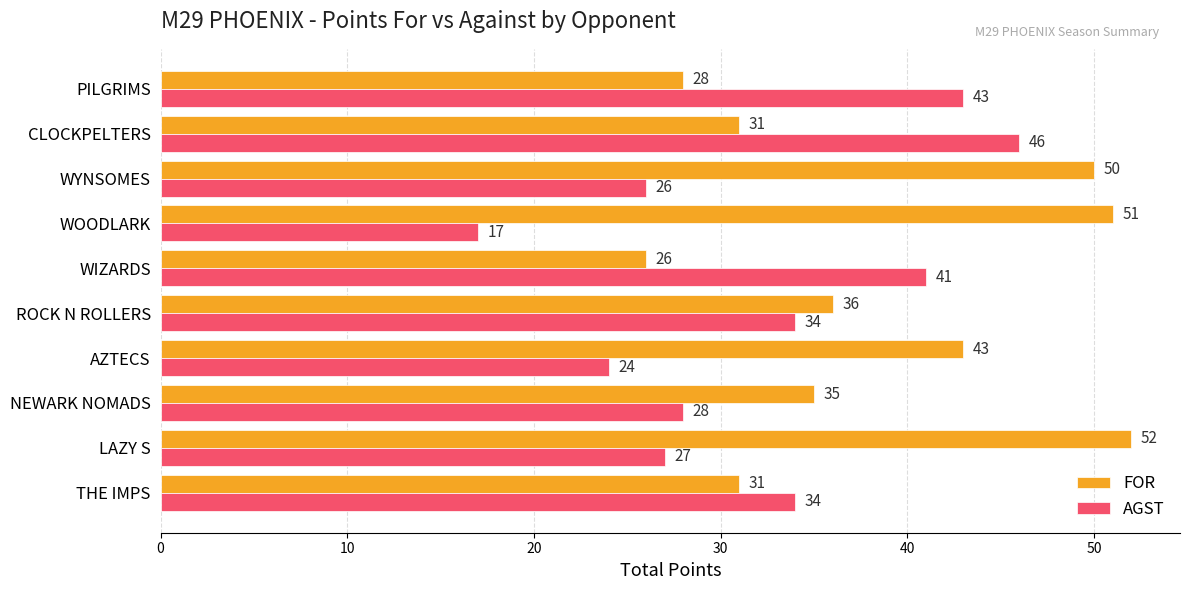

Rank the series by their maximum value, from highest to lowest.

FOR, AGST